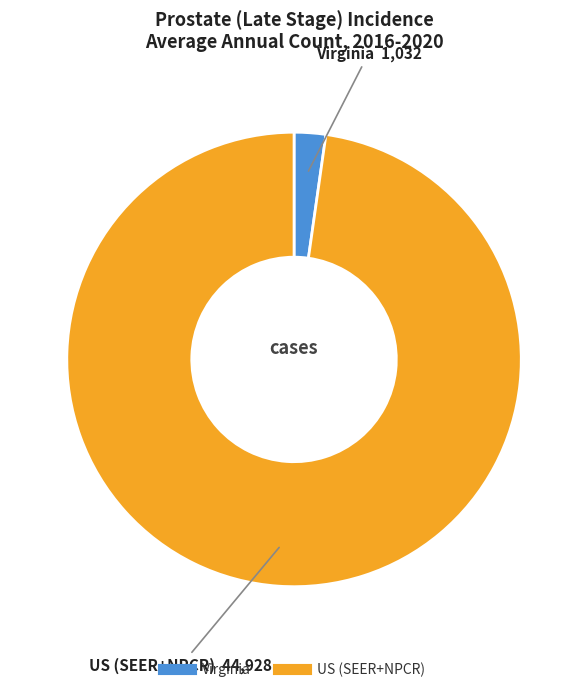

Between Virginia and US (SEER+NPCR), which is larger?

US (SEER+NPCR)